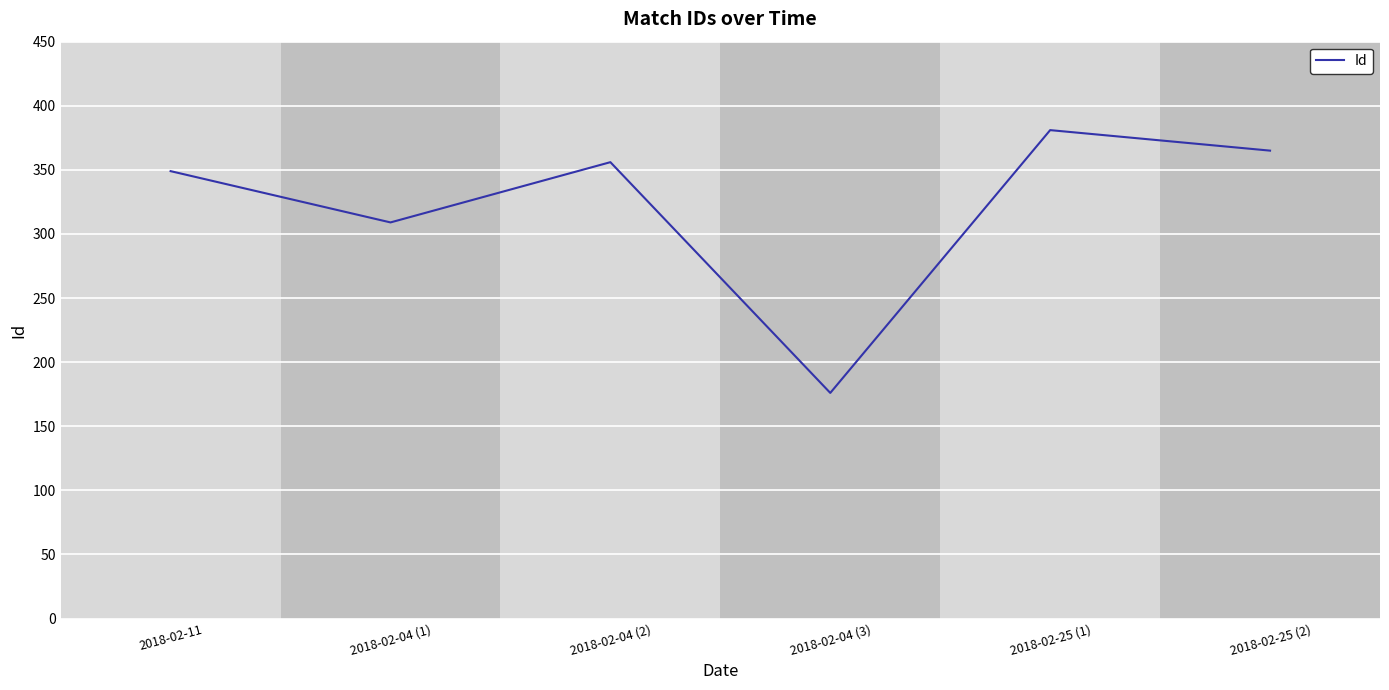

Reading left to right, list all the values displayed in this chart.

2018-02-11=349	2018-02-04 (1)=309	2018-02-04 (2)=356	2018-02-04 (3)=176	2018-02-25 (1)=381	2018-02-25 (2)=365